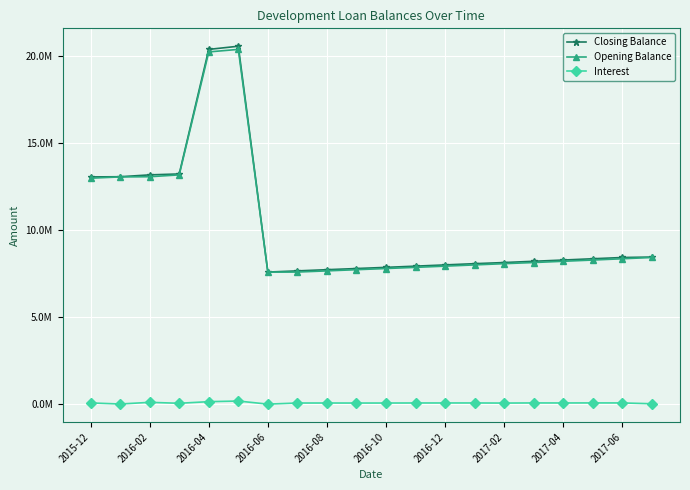

What are all the series names shown in the legend?

Closing Balance, Opening Balance, Interest